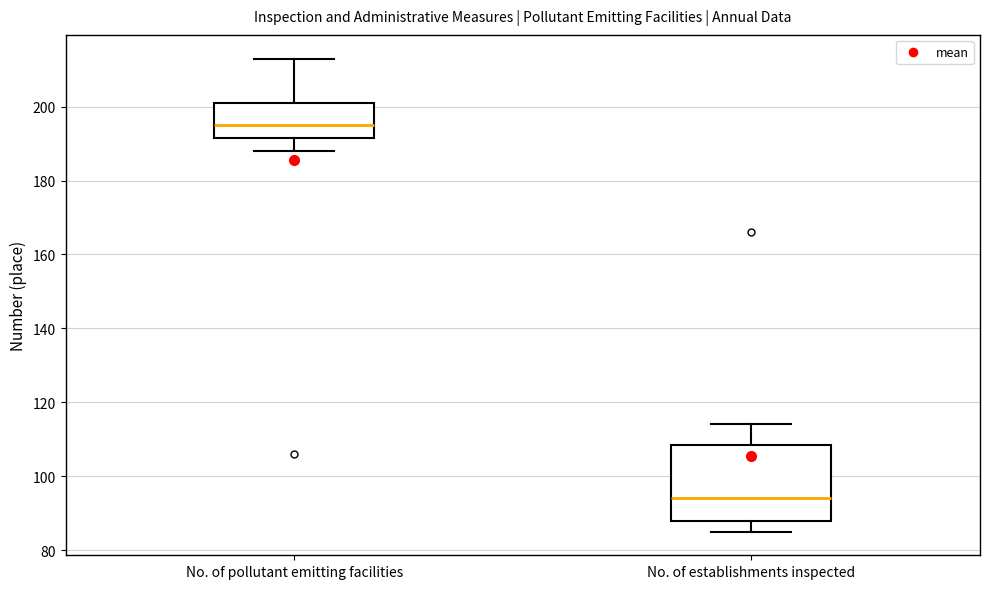

Which box's median line is the highest?

No. of pollutant emitting facilities